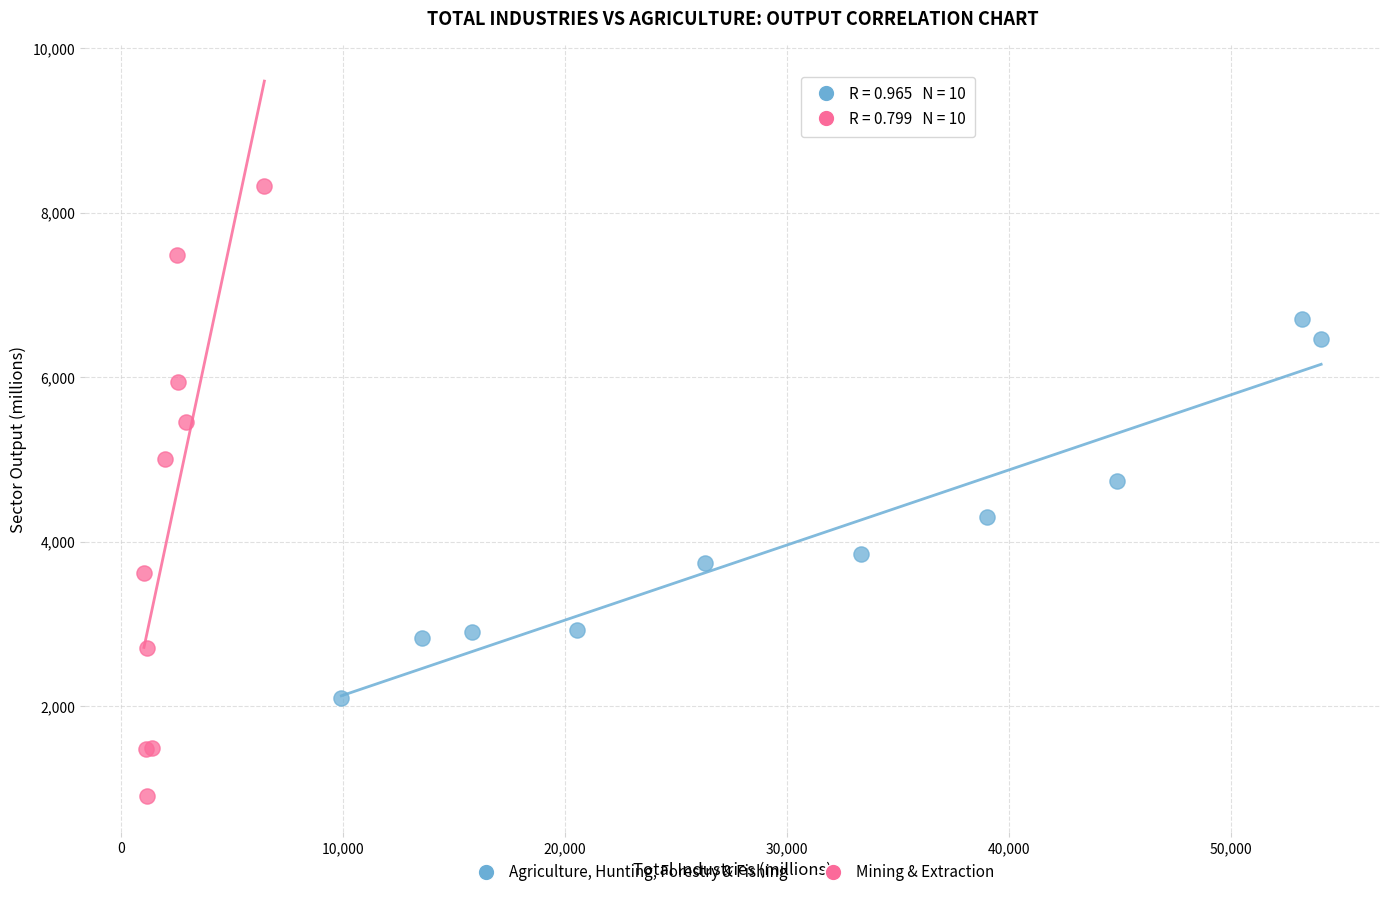

What are all the series names shown in the legend?

Agriculture, Hunting, Forestry & Fishing, Mining & Extraction